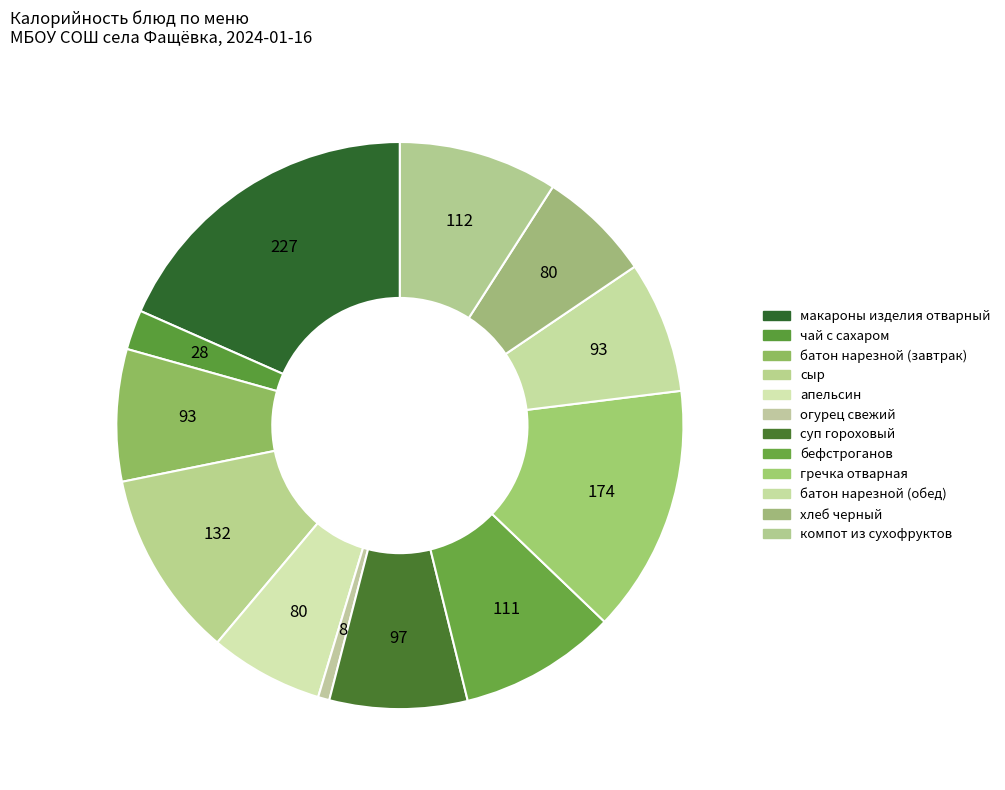

How many slices are in this pie chart?

12